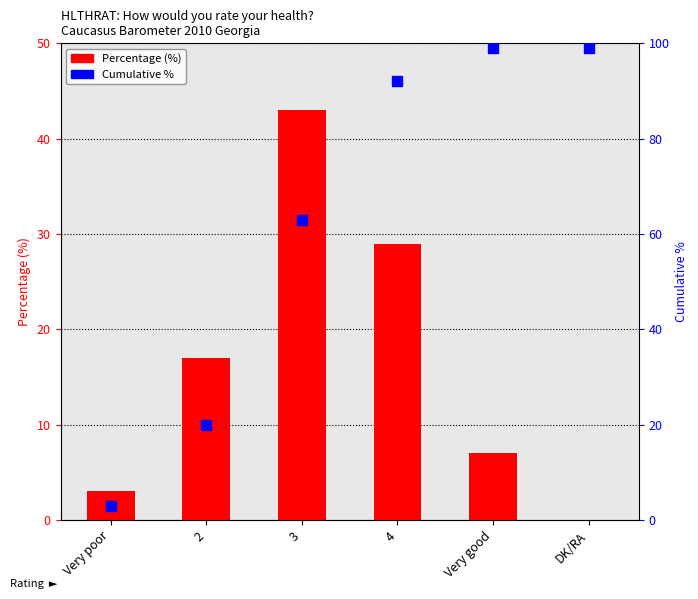

Reading right to left, list all the values displayed in this chart.

Percentage: 0	7	29	43	17	3
Cumulative %: 99	99	92	63	20	3